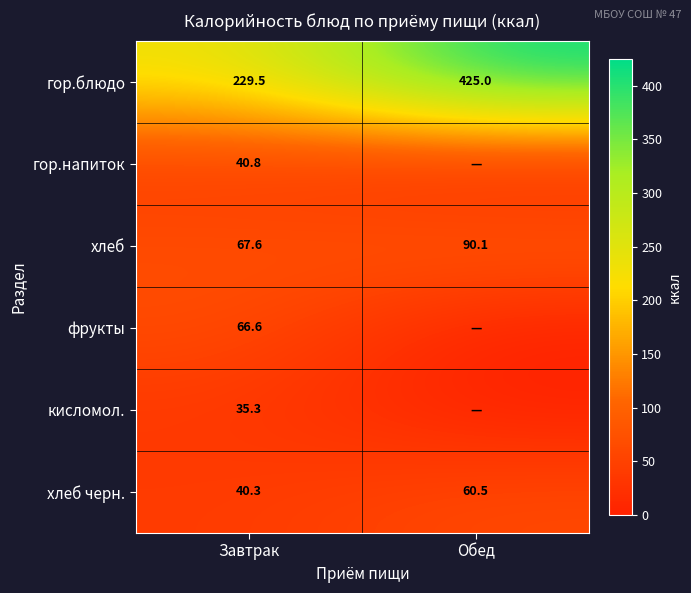

Is the value of гор.блюдо at Обед greater than the value of хлеб черн. at Обед?

Yes